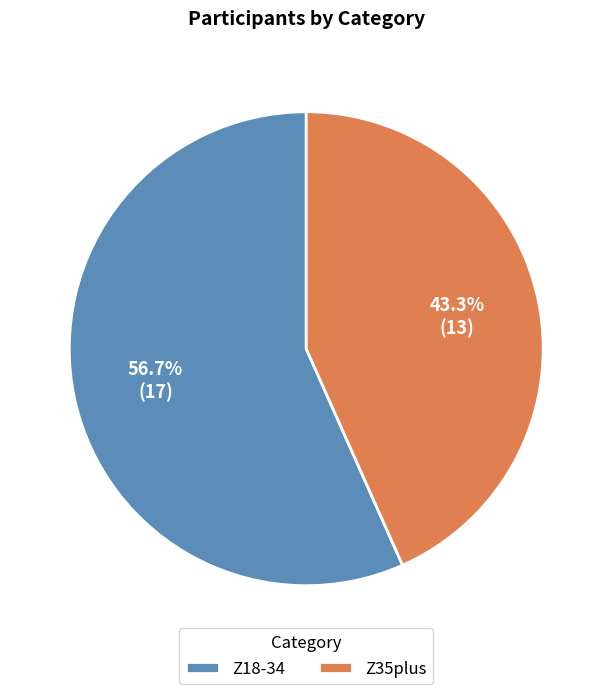

Does any single category account for the majority?

Yes